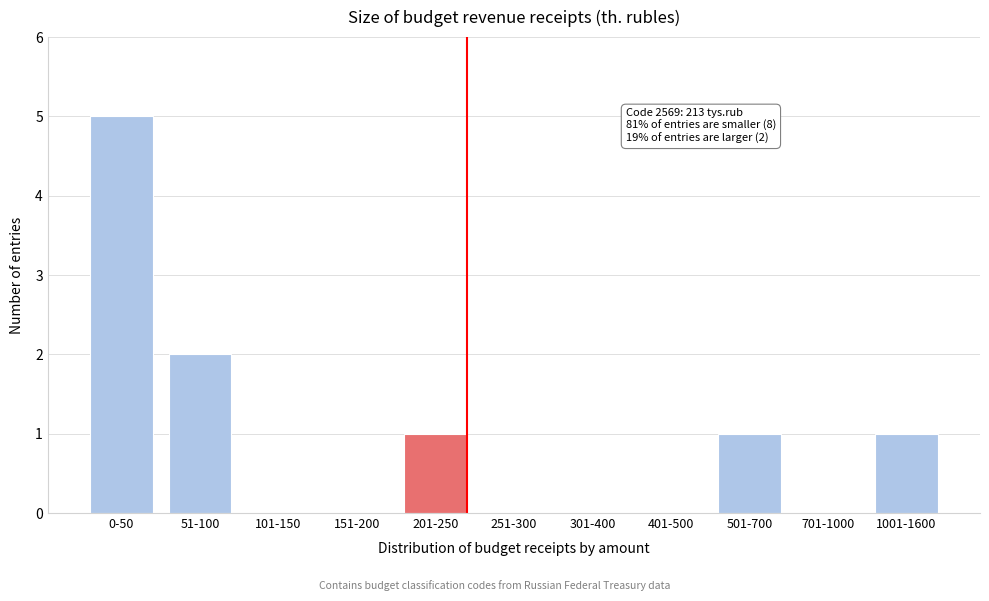

Reading right to left, transcribe all the data shown in this chart.

1001-1600=1	701-1000=0	501-700=1	401-500=0	301-400=0	251-300=0	201-250=1	151-200=0	101-150=0	51-100=2	0-50=5